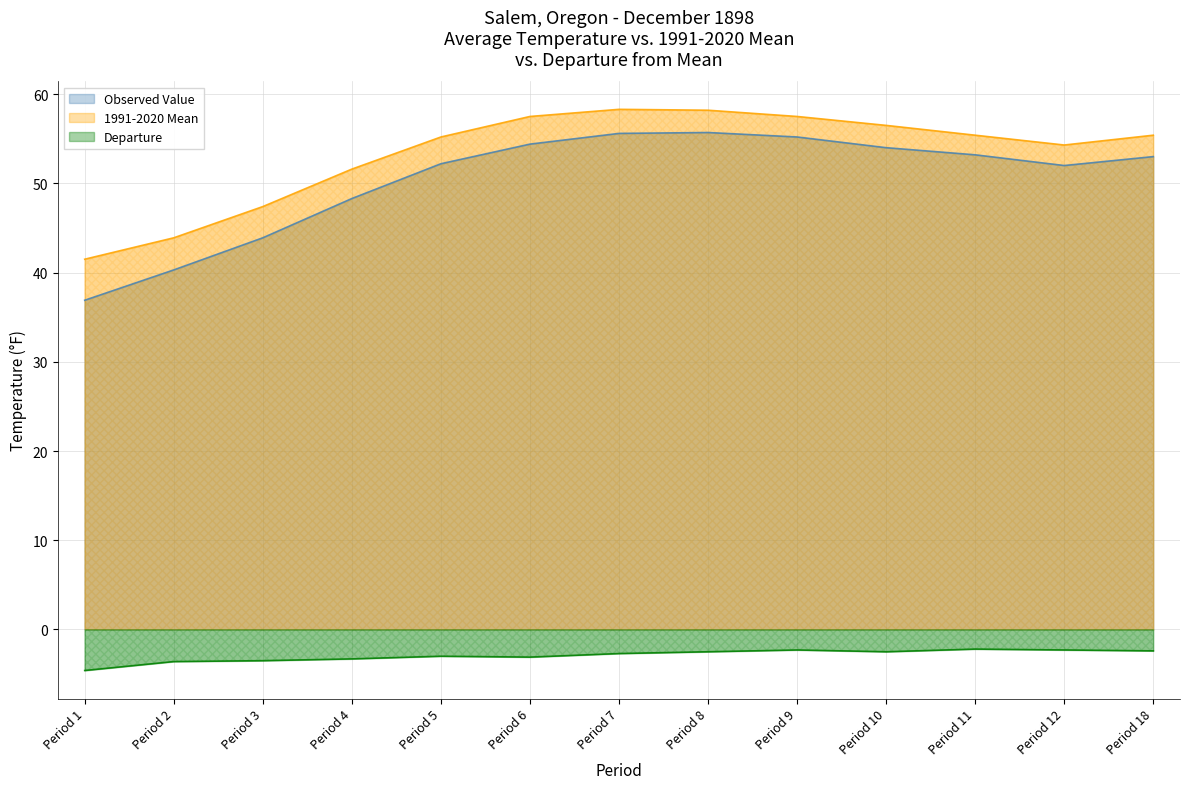

At how many categories does at least one series exceed 24?

13